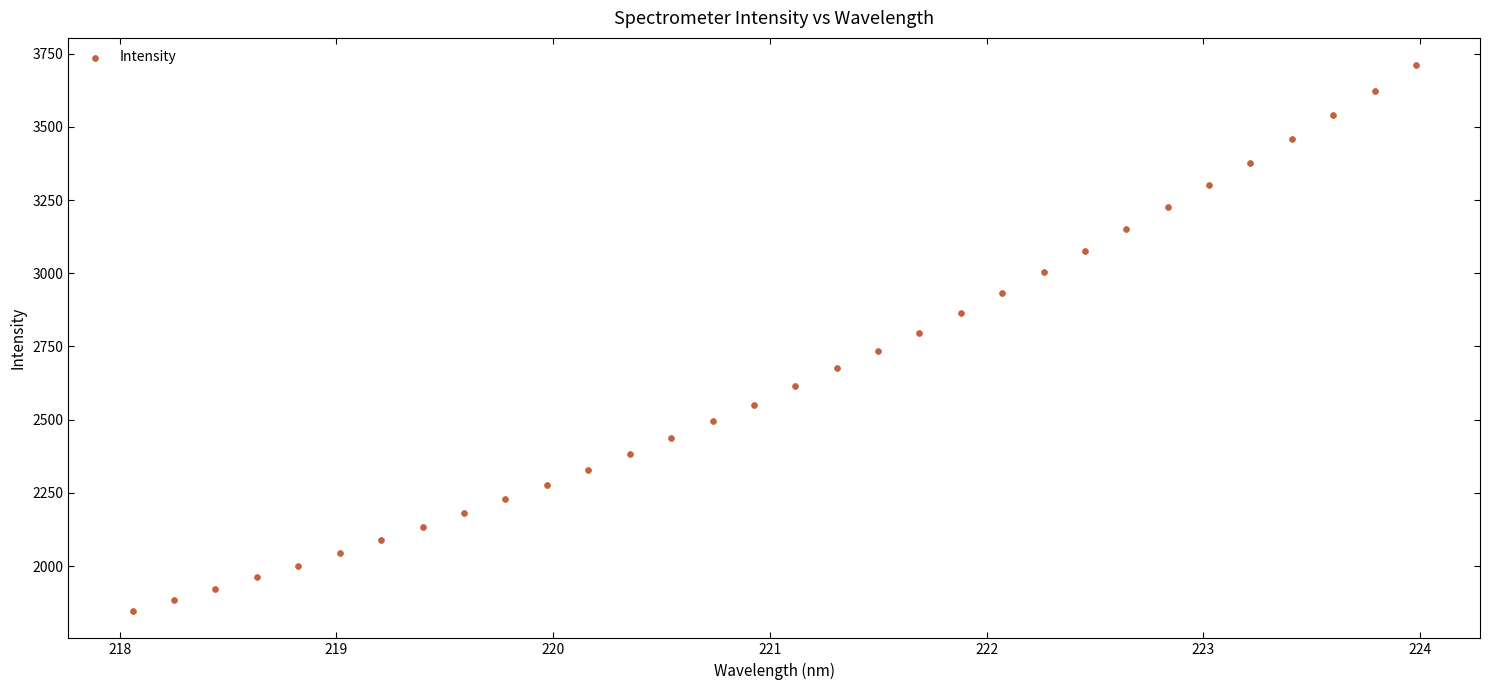

What is the range of X values (max minus min)?

5.9